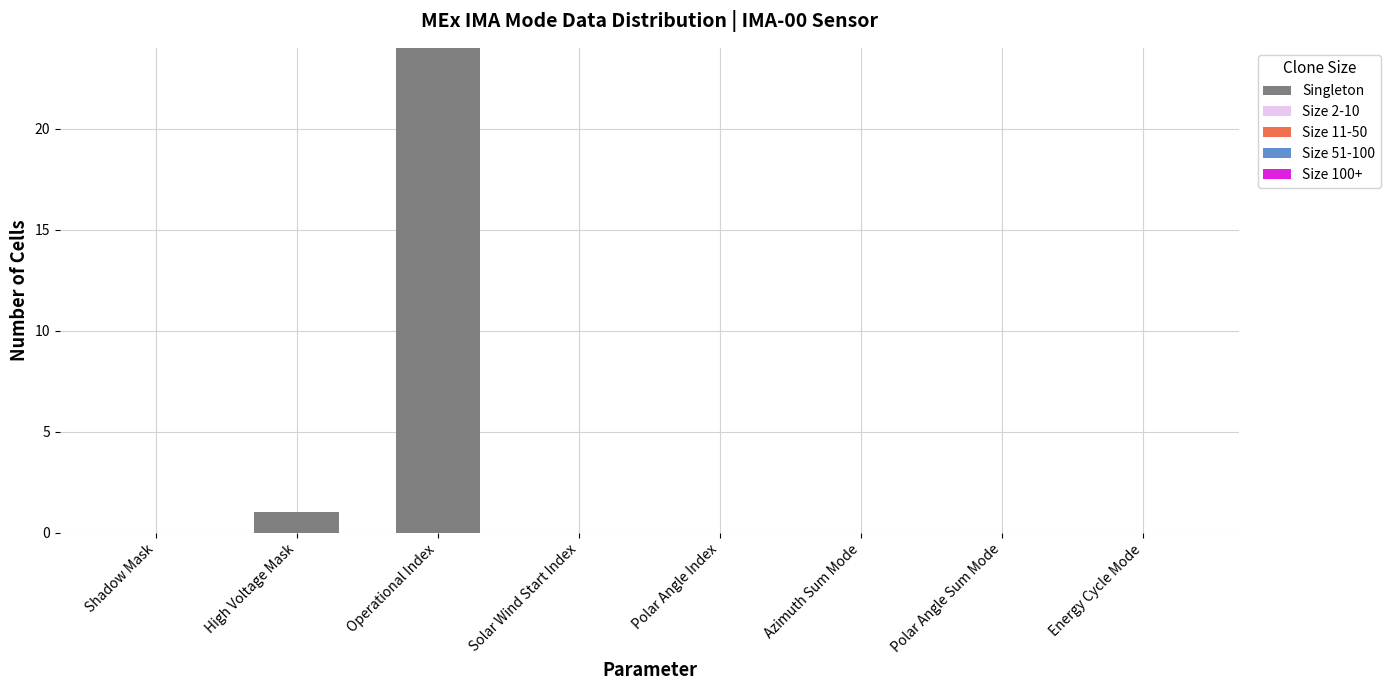

Count the number of data series in this chart.

1